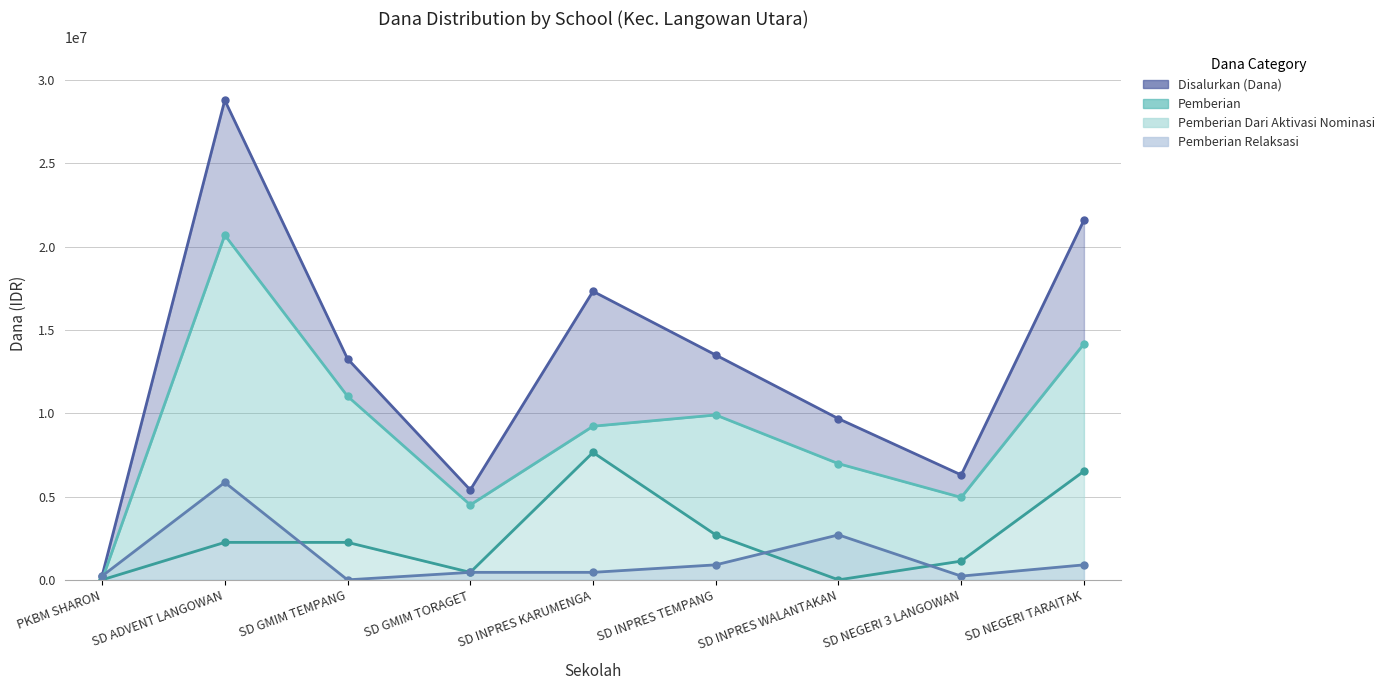

Which series changed the most between PKBM SHARON and SD GMIM TEMPANG?

Disalurkan (Dana)